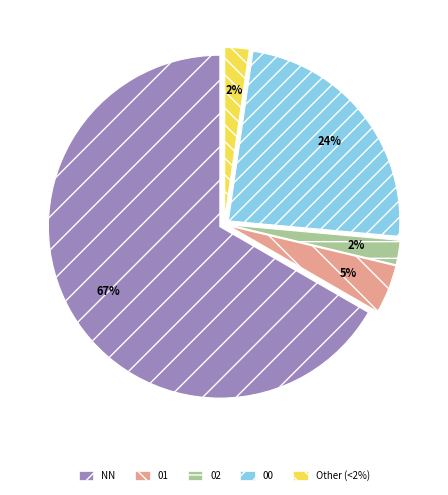

What is the largest slice in the pie chart?

NN